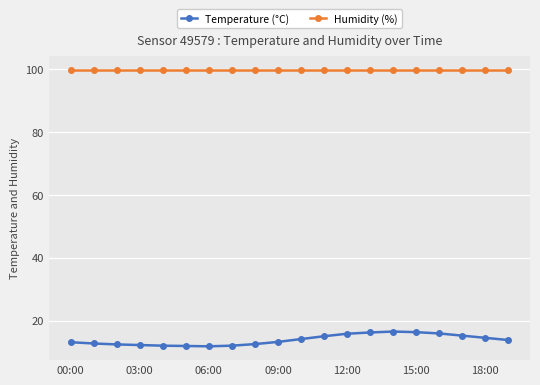

List the series in order of their overall mean, lowest first.

Temperature (°C), Humidity (%)